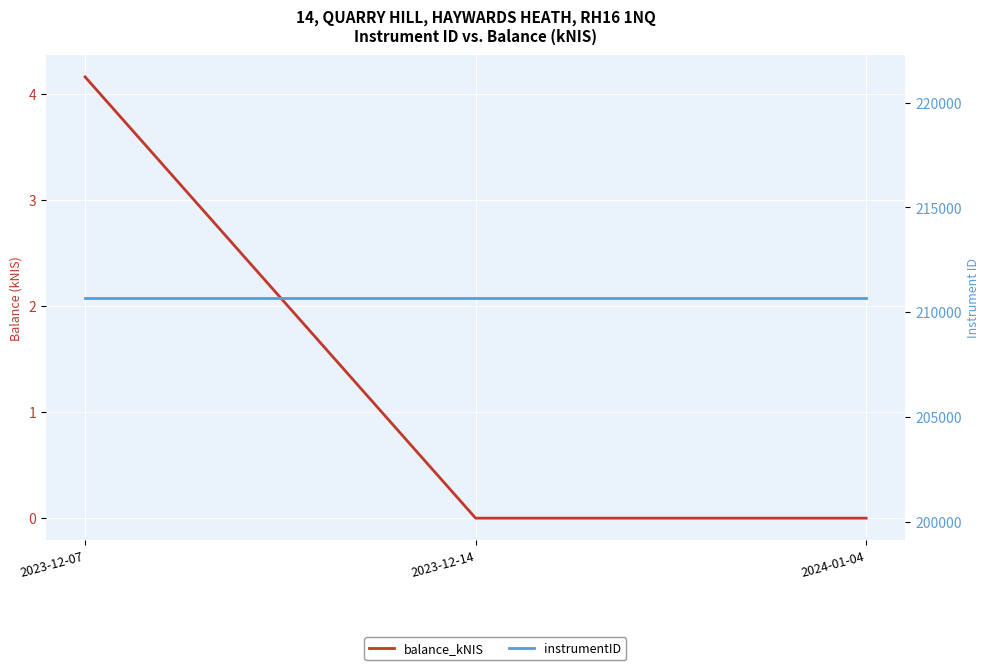

Which series has the largest range (max minus min)?

balance_kNIS